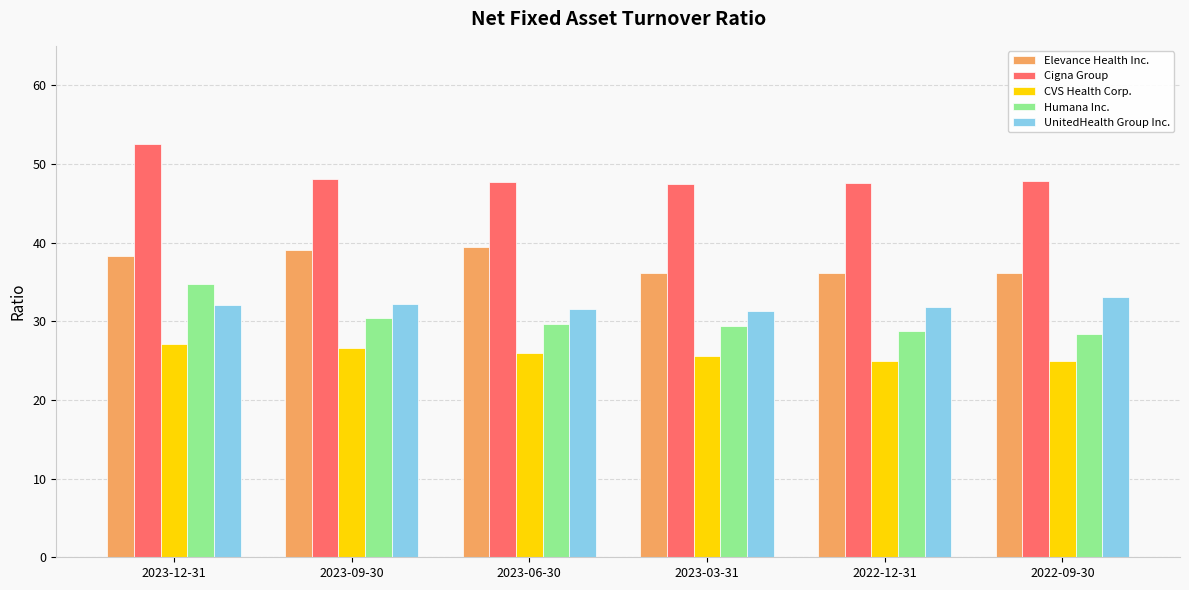

Which category has the highest value across all series?

2023-12-31